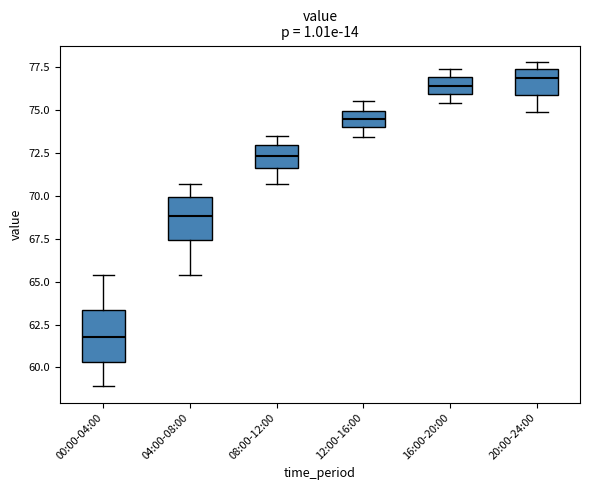

Reading left to right, transcribe this box plot: for each box, give where its median line is, the range the box spans, and where its two whiskers end, as read against the y-axis. The values are not printed on the chart, so give them approximately, as read against the axis.

00:00-04:00: median 62.0, box 60.5 to 63.5, whiskers 59.0 to 65.5
04:00-08:00: median 69.0, box 67.5 to 70.0, whiskers 65.5 to 70.5
08:00-12:00: median 72.5, box 71.5 to 73.0, whiskers 70.5 to 73.5
12:00-16:00: median 74.5, box 74.0 to 75.0, whiskers 73.5 to 75.5
16:00-20:00: median 76.5, box 76.0 to 77.0, whiskers 75.5 to 77.5
20:00-24:00: median 77.0, box 76.0 to 77.5, whiskers 75.0 to 78.0